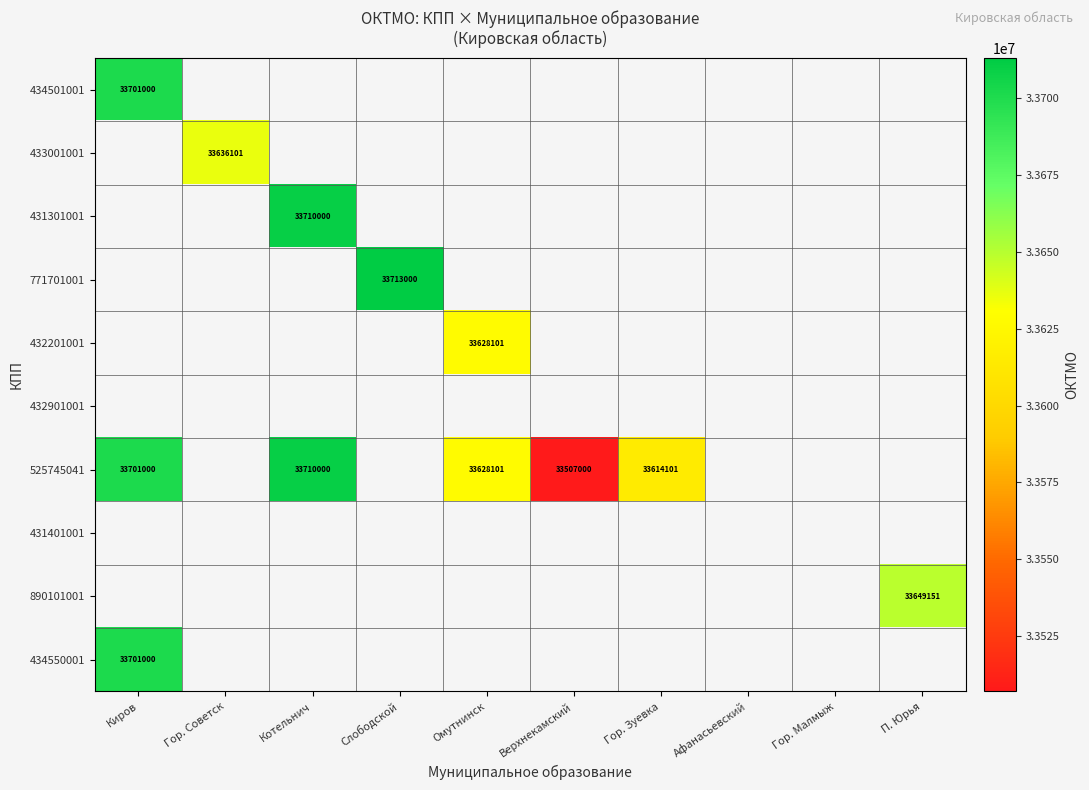

What is the difference between the 525745041 values at Киров and Котельнич?

9000